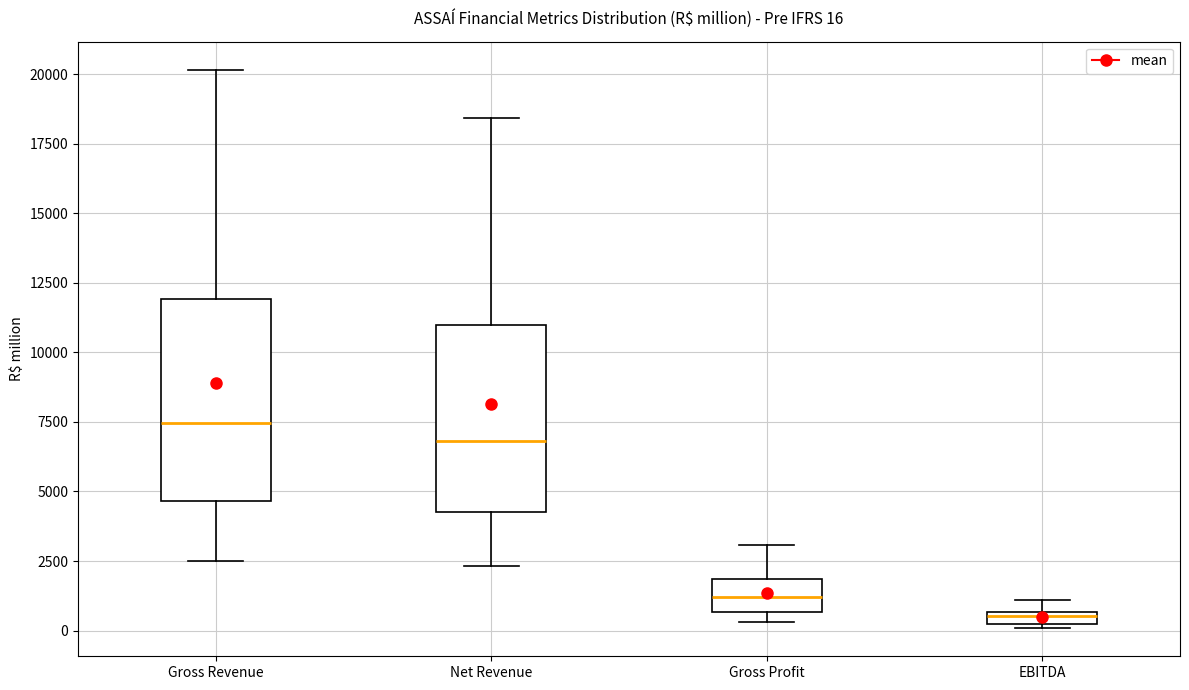

Which box is the tallest, from its lower edge to its upper edge?

Gross Revenue